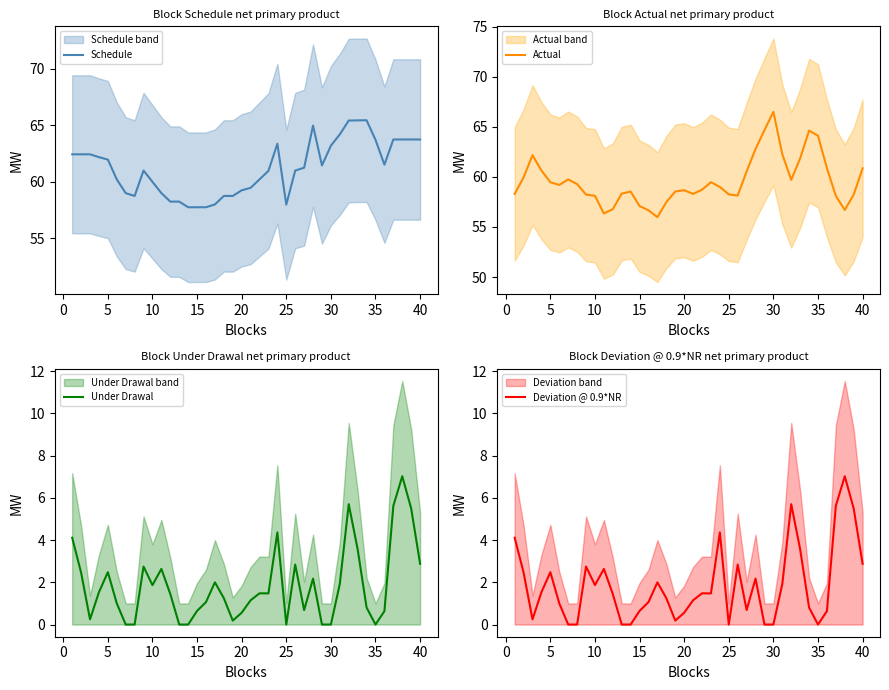

What is the highest value of the Schedule series?

65.4